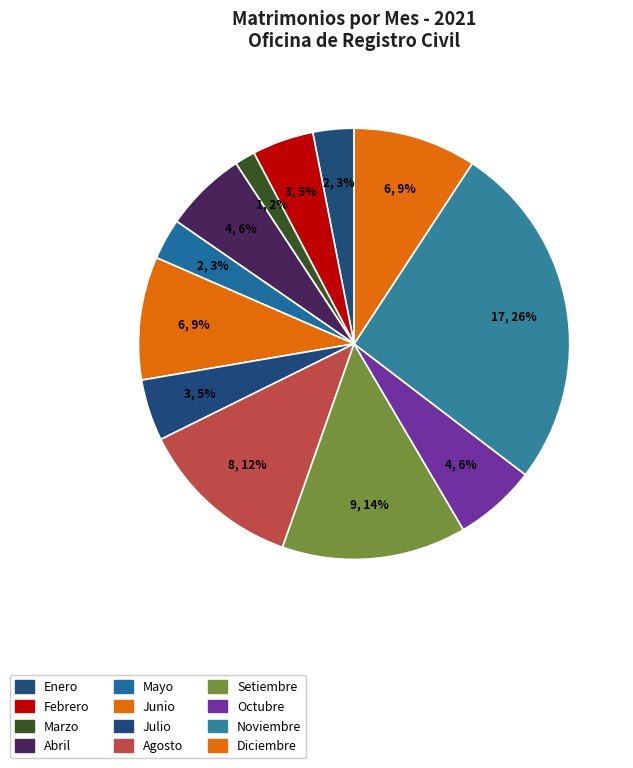

To the nearest percent, what percentage of the pie is Julio?

5%